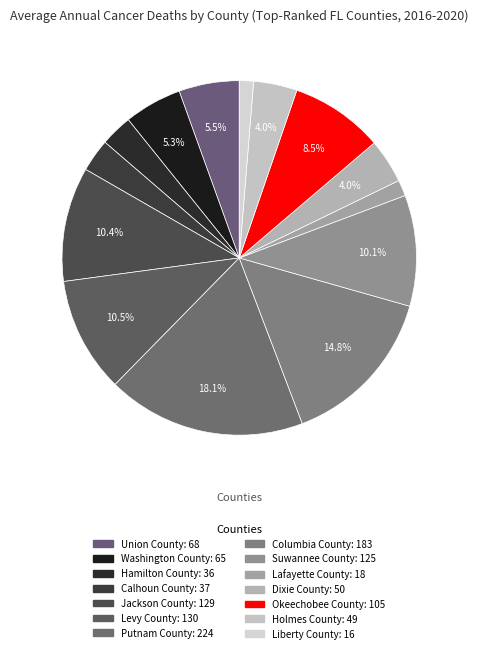

To the nearest percent, what portion does Okeechobee County represent?

9%